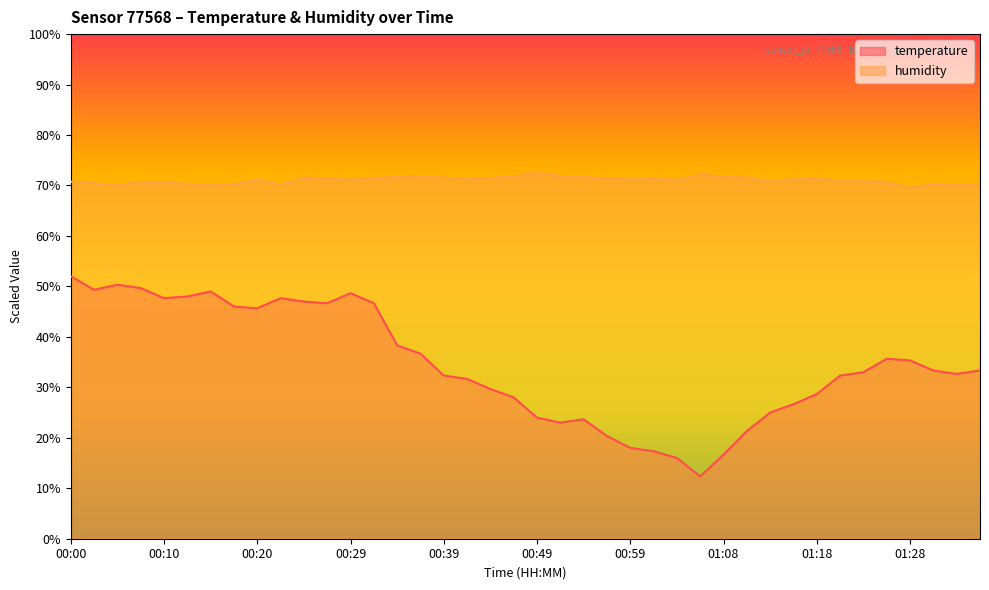

What are all the series names shown in the legend?

temperature, humidity